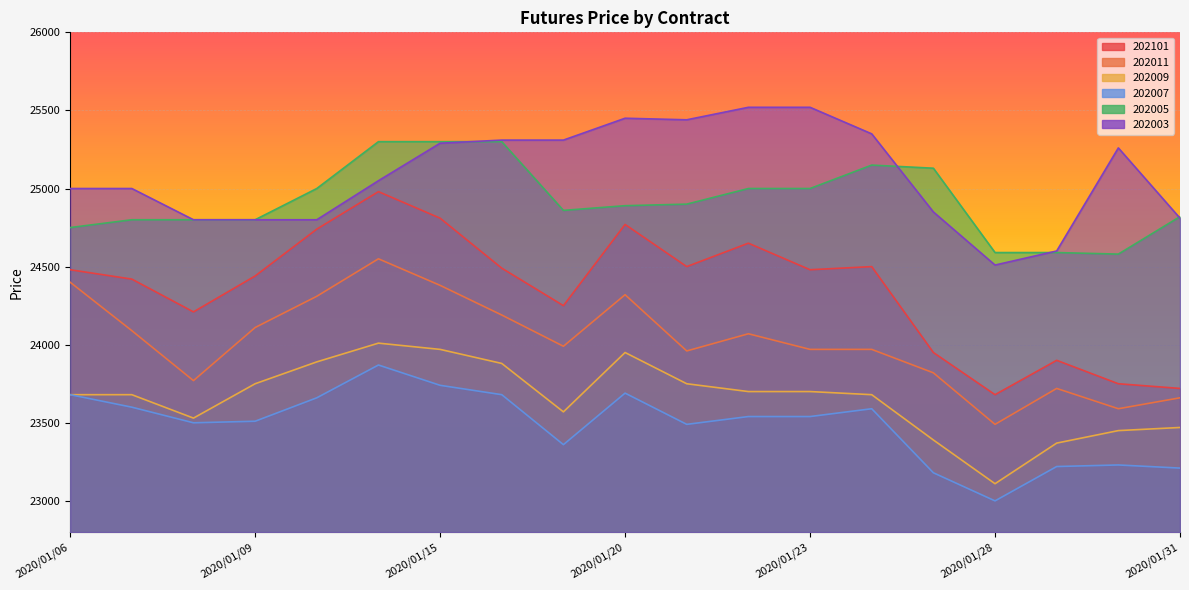

Is it true that 202007 equals 23690 at 2020/01/20?

True